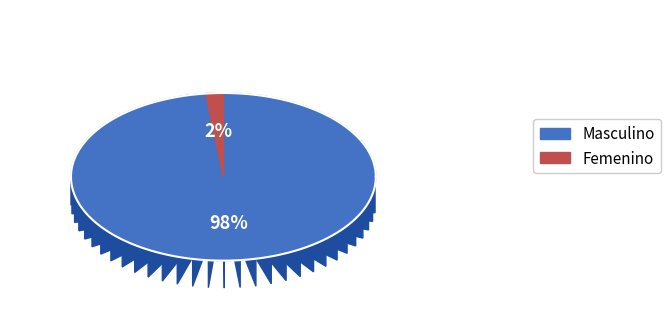

To the nearest percent, what percentage of the pie is Masculino?

98%